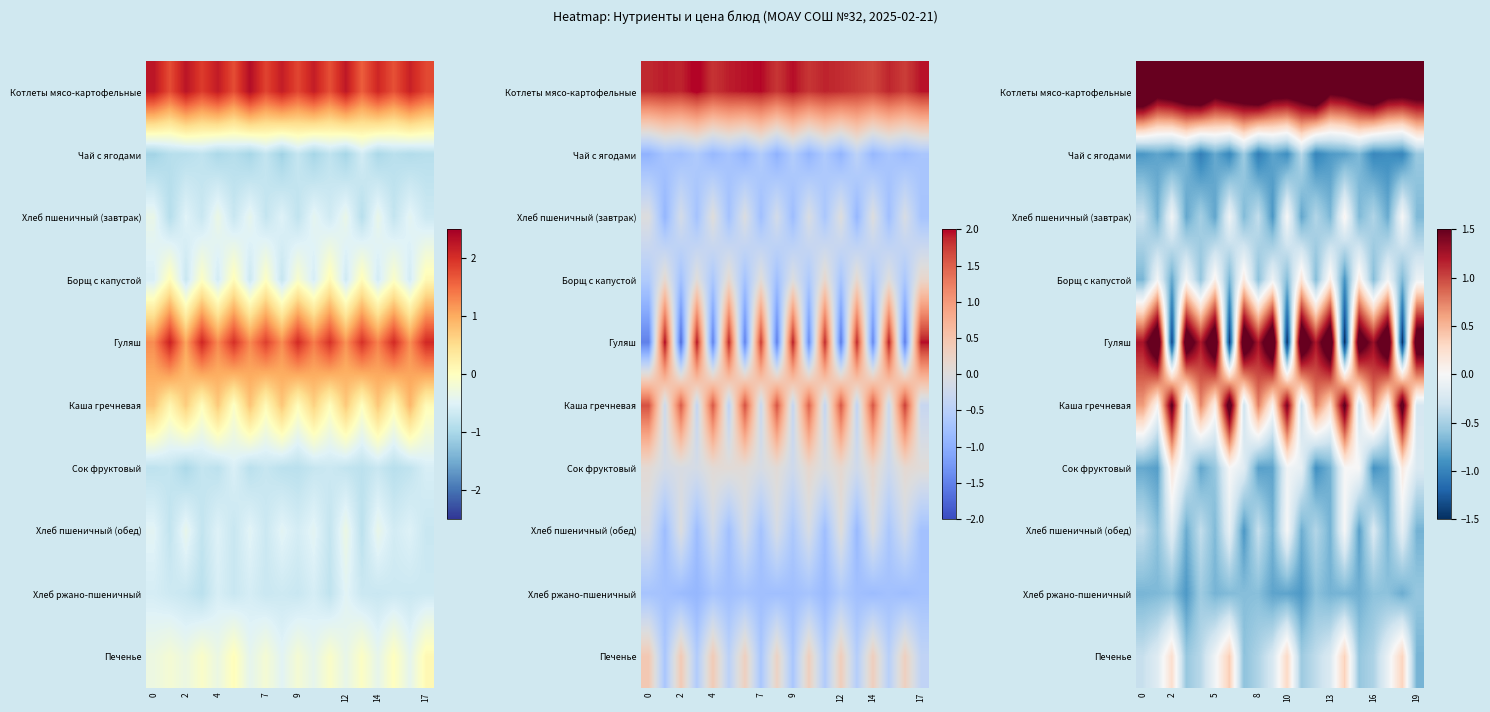

Which has a higher value, 10 or 13?

10